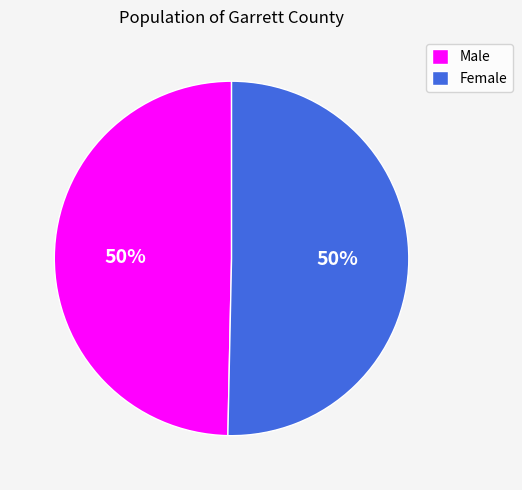

True or false: Male accounts for 50% of the total.

True